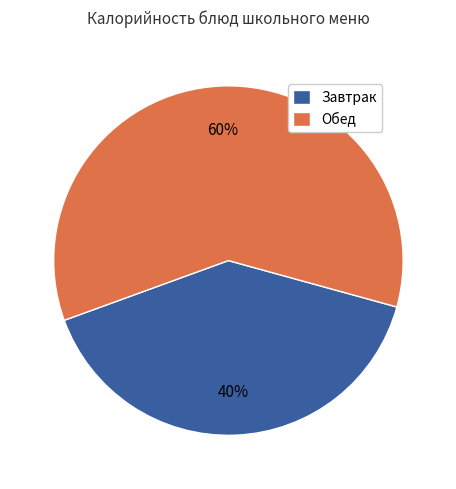

Rank the categories by value from highest to lowest.

Обед, Завтрак